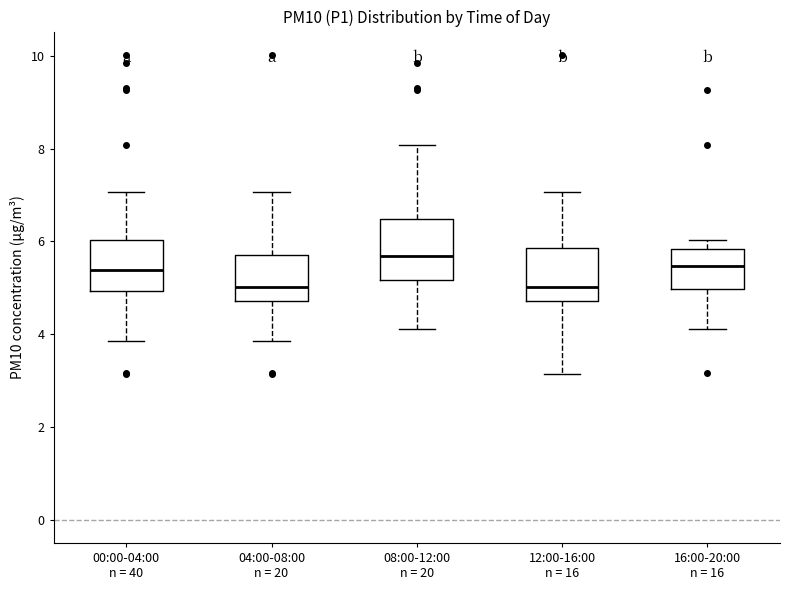

Reading left to right, transcribe this box plot: for each box, give where its median line is, the range the box spans, and where its two whiskers end, as read against the y-axis. The values are not printed on the chart, so give them approximately, as read against the axis.

00:00-04:00 n = 40: median 5.4, box 5.0 to 6.0, whiskers 3.8 to 7.0
04:00-08:00 n = 20: median 5.0, box 4.8 to 5.8, whiskers 3.8 to 7.0
08:00-12:00 n = 20: median 5.6, box 5.2 to 6.4, whiskers 4.2 to 8.0
12:00-16:00 n = 16: median 5.0, box 4.8 to 5.8, whiskers 3.2 to 7.0
16:00-20:00 n = 16: median 5.4, box 5.0 to 5.8, whiskers 4.2 to 6.0